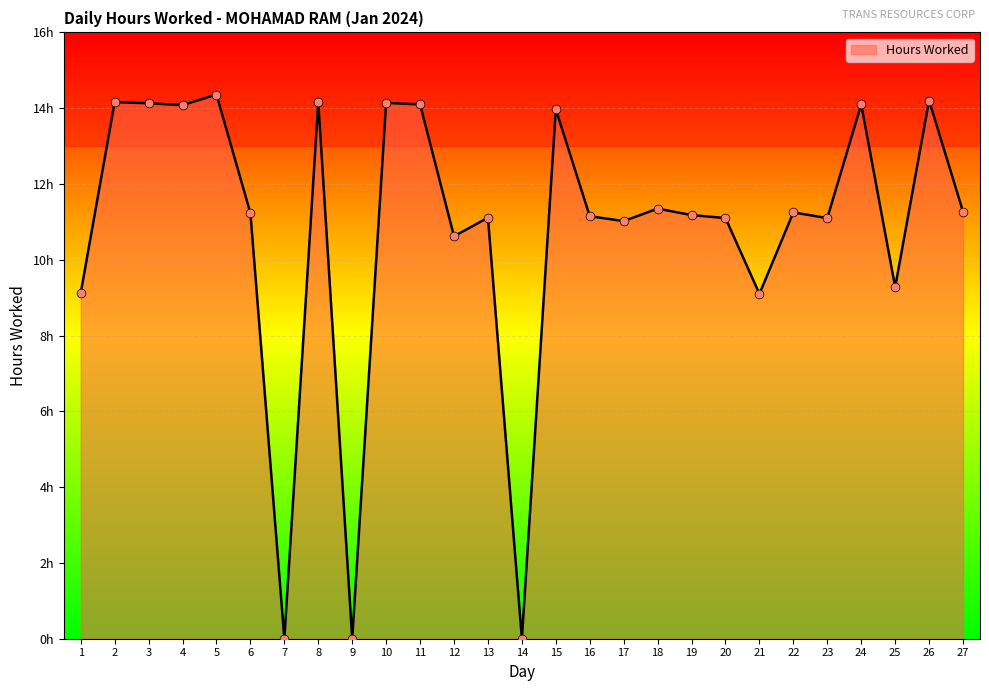

Is this an area chart (filled region under the line)?

Yes